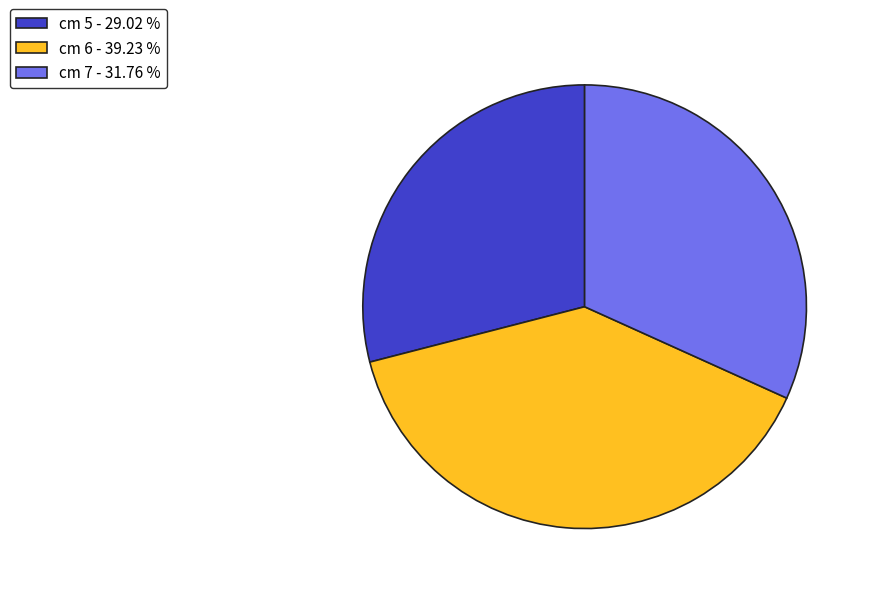

What is the ratio of the value at cm 7 - 31.76 % to the value at cm 6 - 39.23 %?

0.8